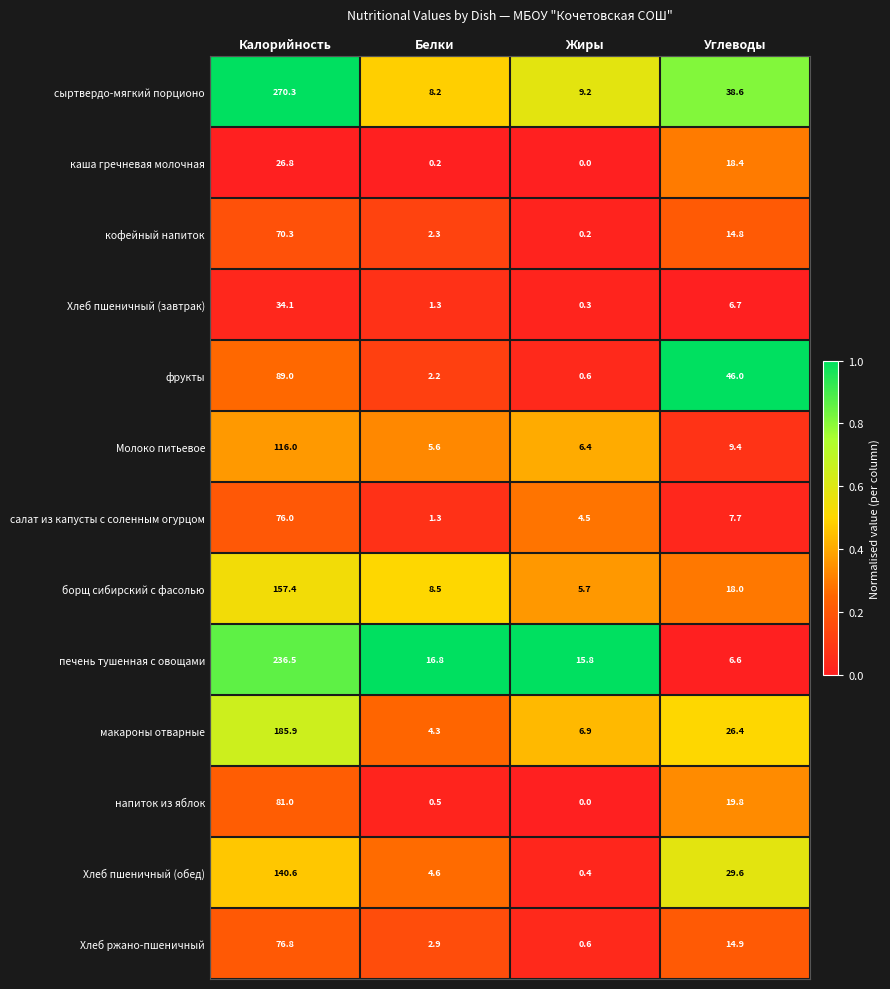

Which series has the largest total across all categories?

сыртвердо-мягкий порционо